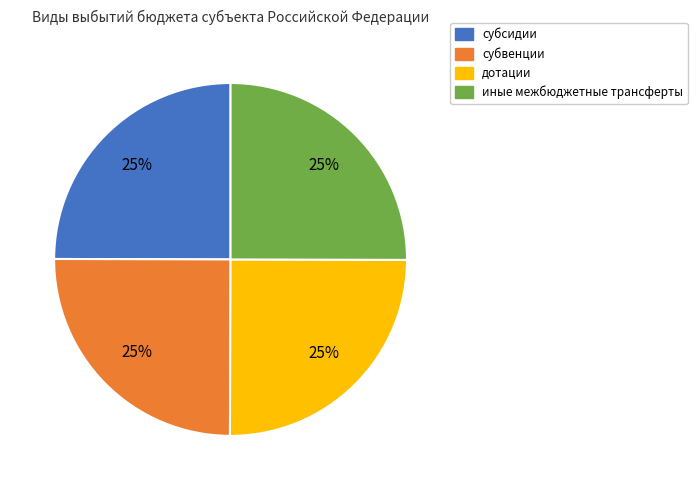

Approximately how many times larger is the value at субсидии compared to дотации?

1.0